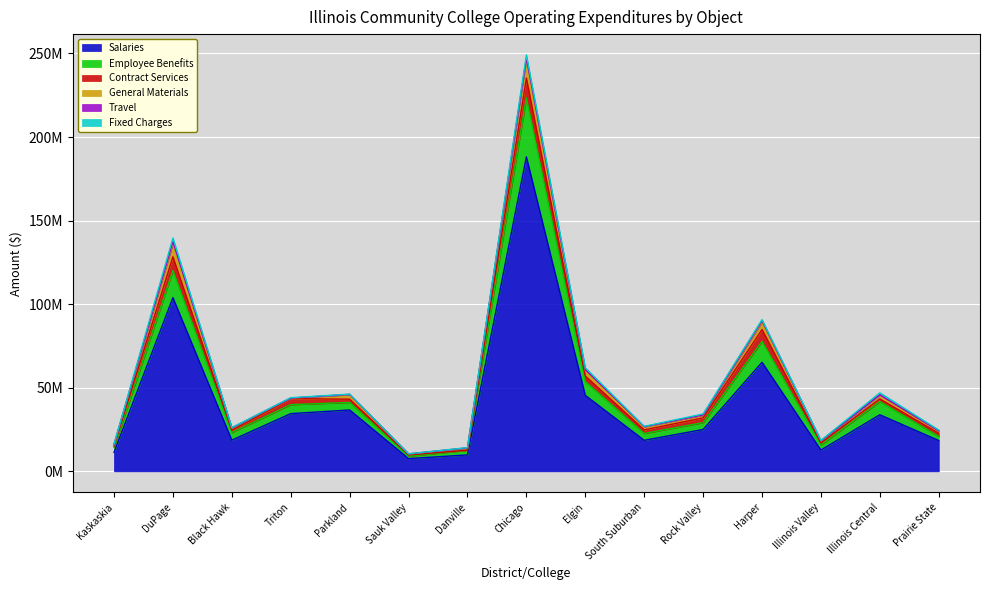

What is the sum of all General Materials values?

42601453